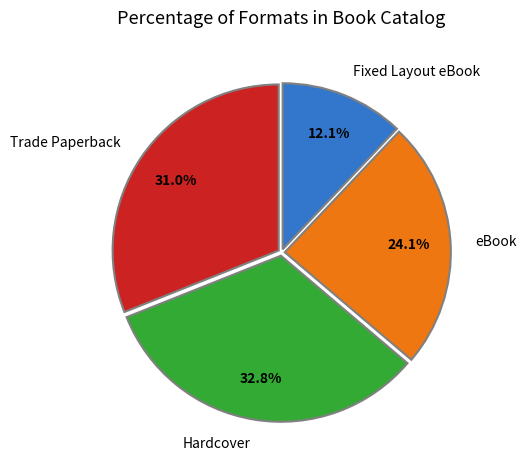

Approximately how many times larger is the value at Trade Paperback compared to Fixed Layout eBook?

2.6